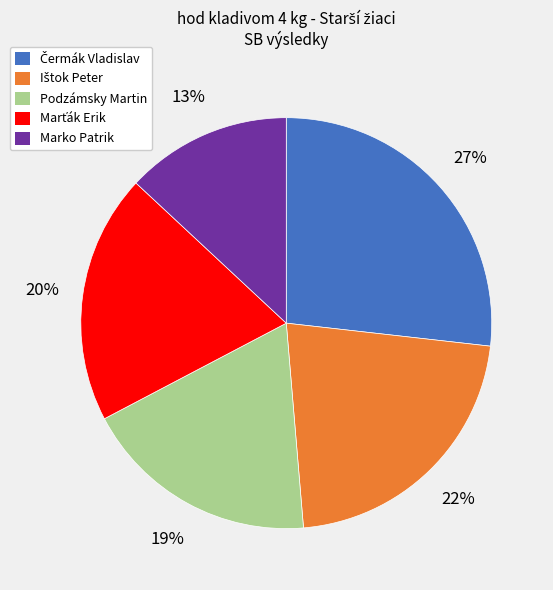

To the nearest percent, what is the difference between the Marko Patrik and Podzámsky Martin slice percentages?

6%